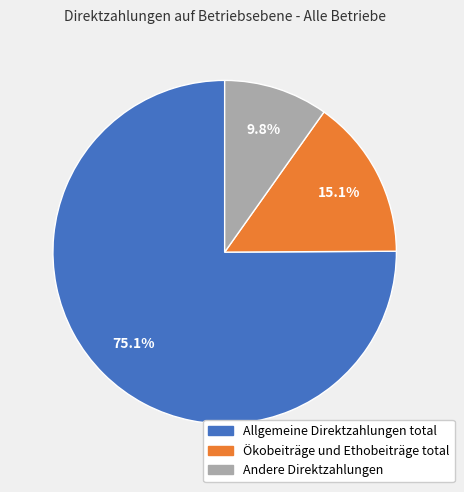

Is the sum of Ökobeiträge und Ethobeiträge total and Allgemeine Direktzahlungen total greater than half?

Yes